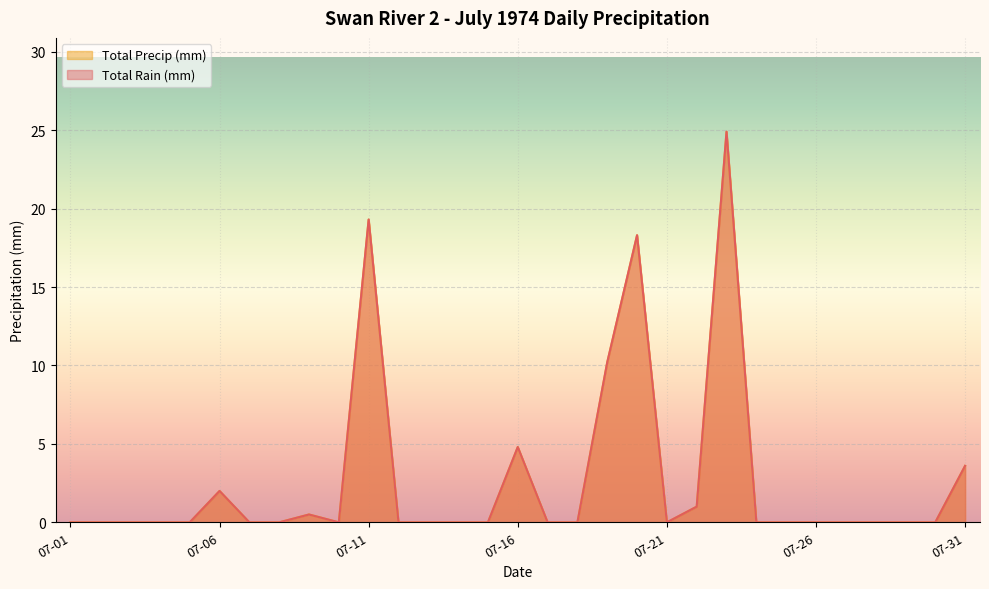

What is the maximum value for Total Rain (mm)?

24.9